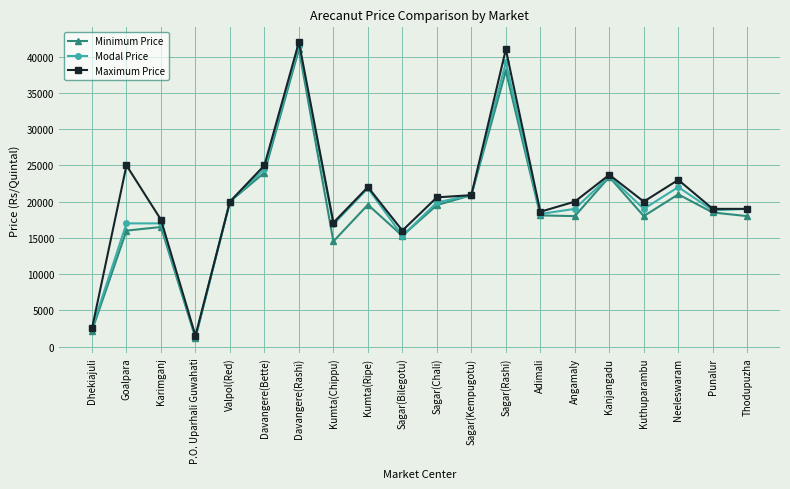

At which label does Maximum Price reach its peak?

Davangere(Rashi)